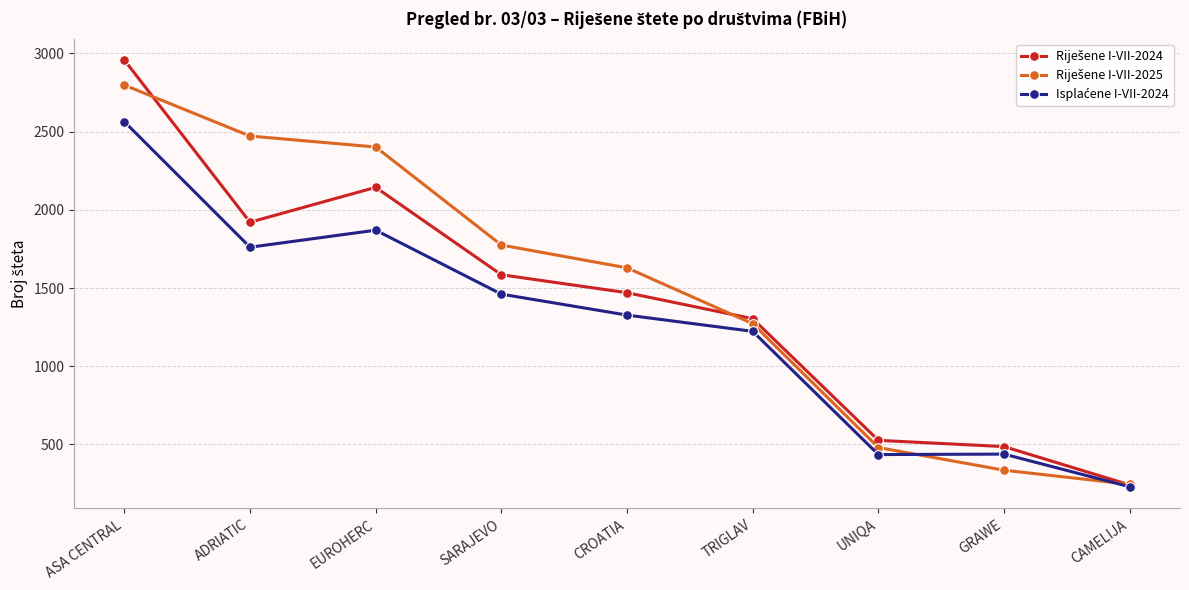

What is the difference between the highest and lowest values at CROATIA?

302